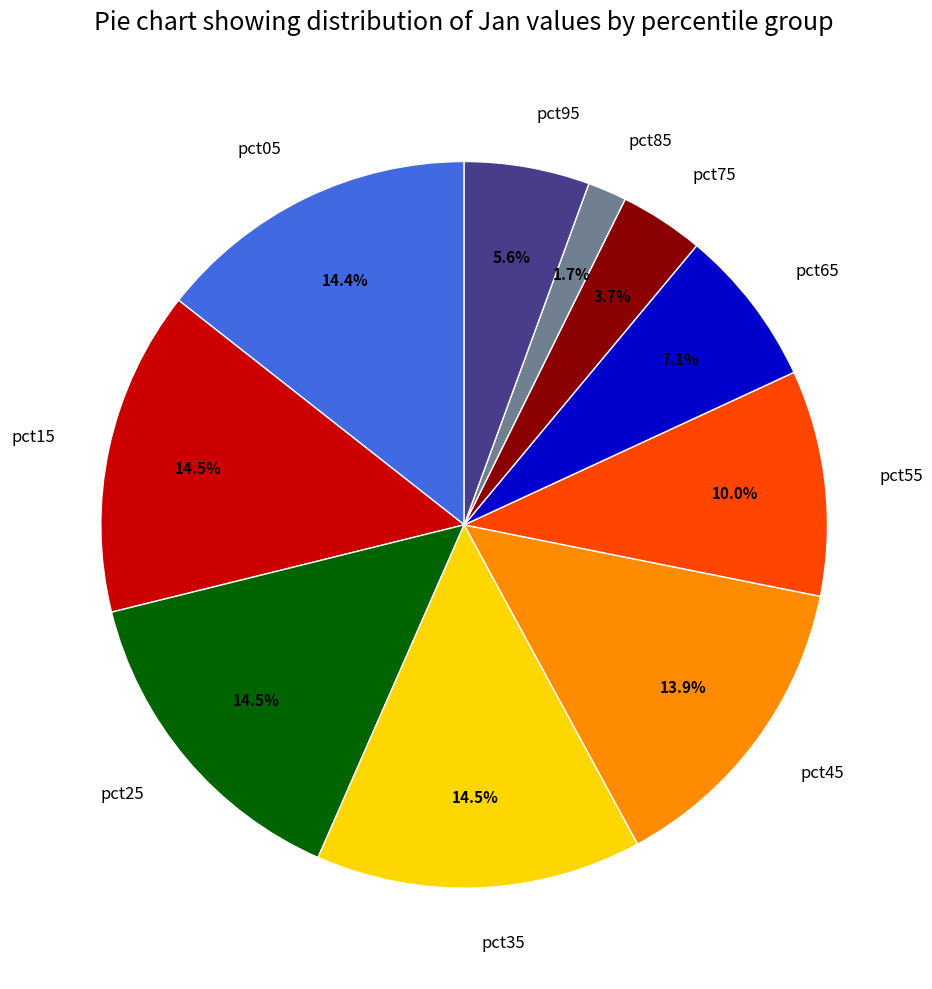

What is the total percentage of pct15 and pct55?

24.5%